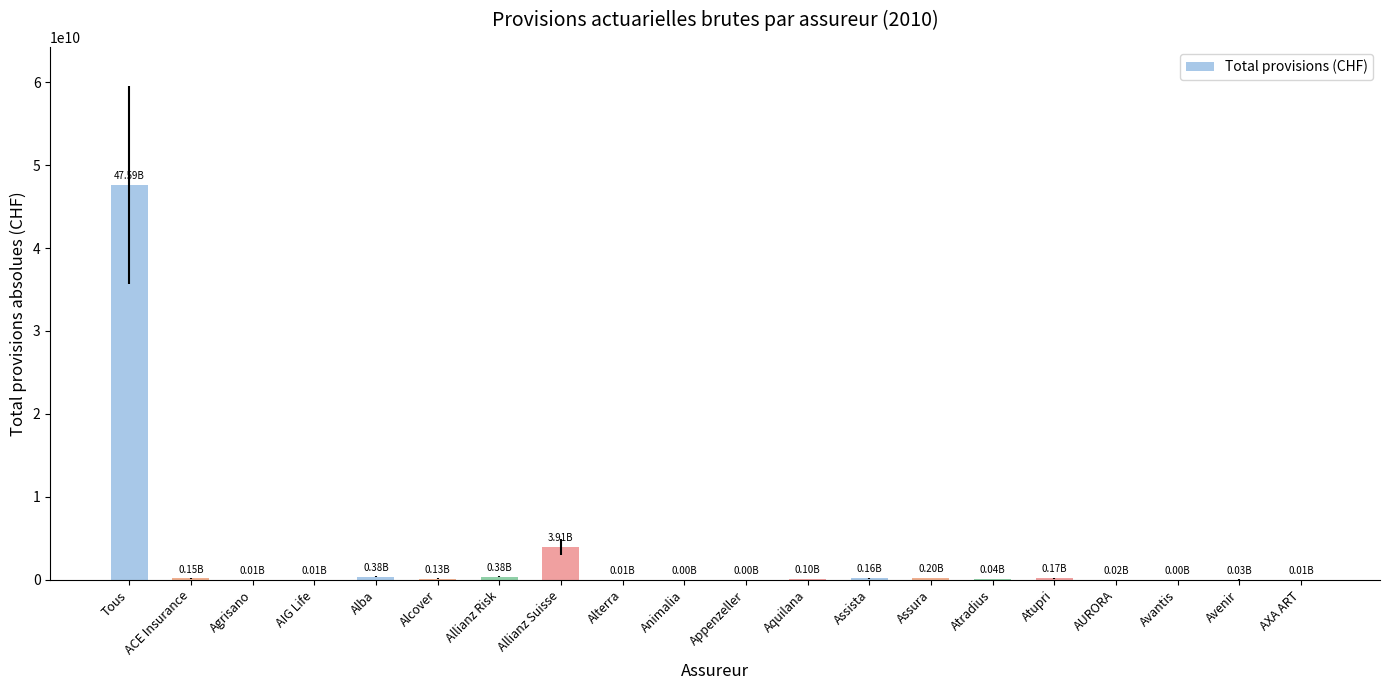

How many series are shown in this chart?

1